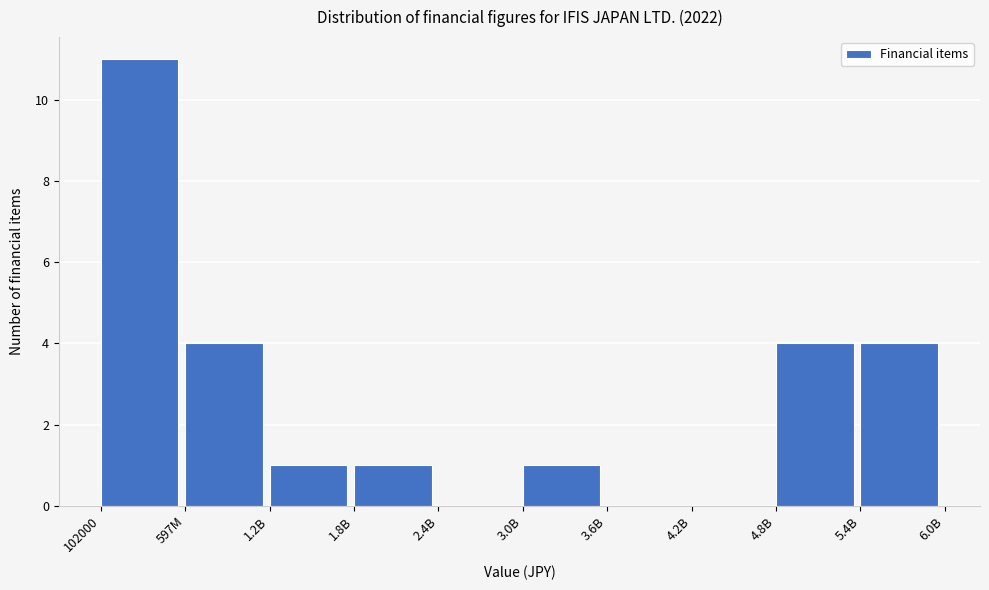

Reading left to right, extract all data points from this chart.

102000=11	597M=4	1.2B=1	1.8B=1	2.4B=0	3.0B=1	3.6B=0	4.2B=0	4.8B=4	5.4B=4